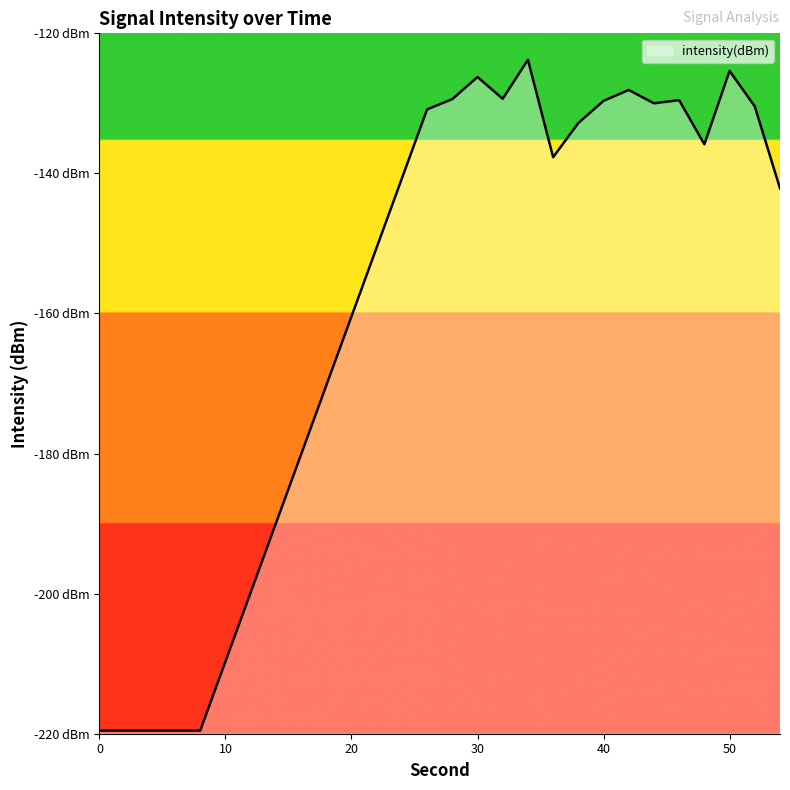

What is the value of the 5th point from the left?

-219.6